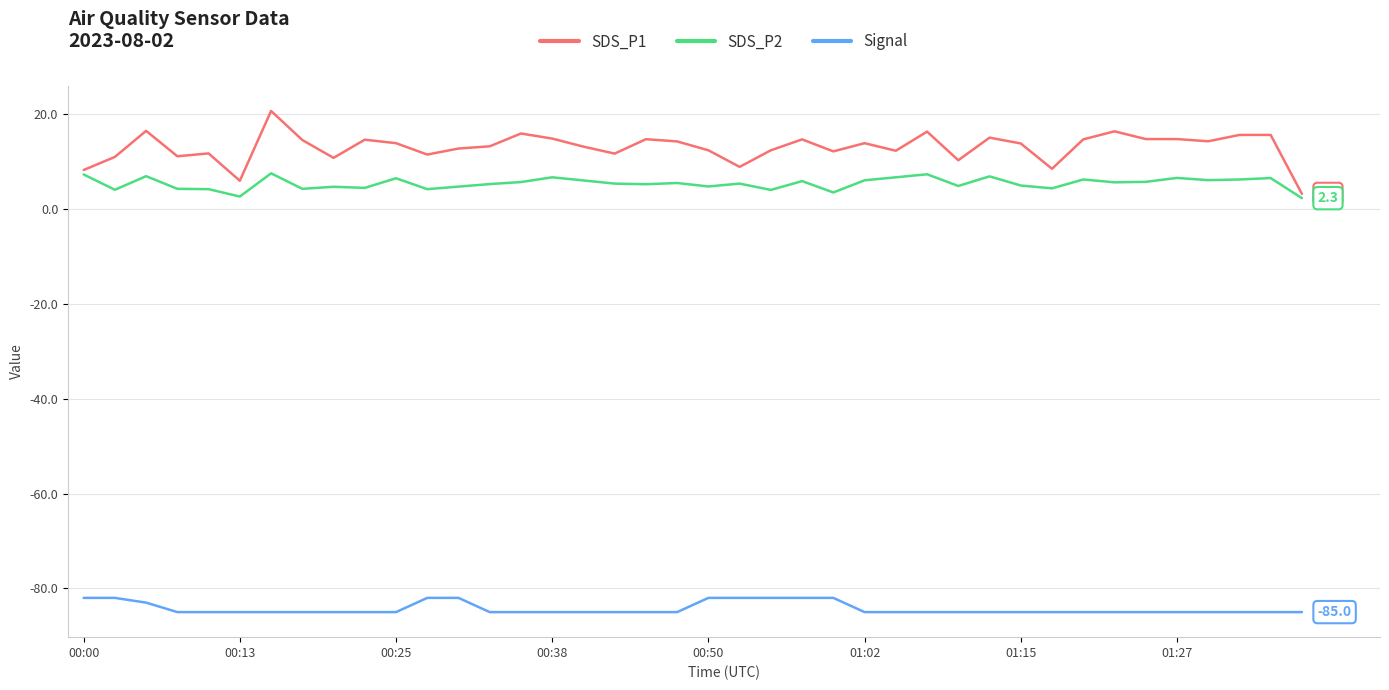

Which series has the widest spread of values?

SDS_P1